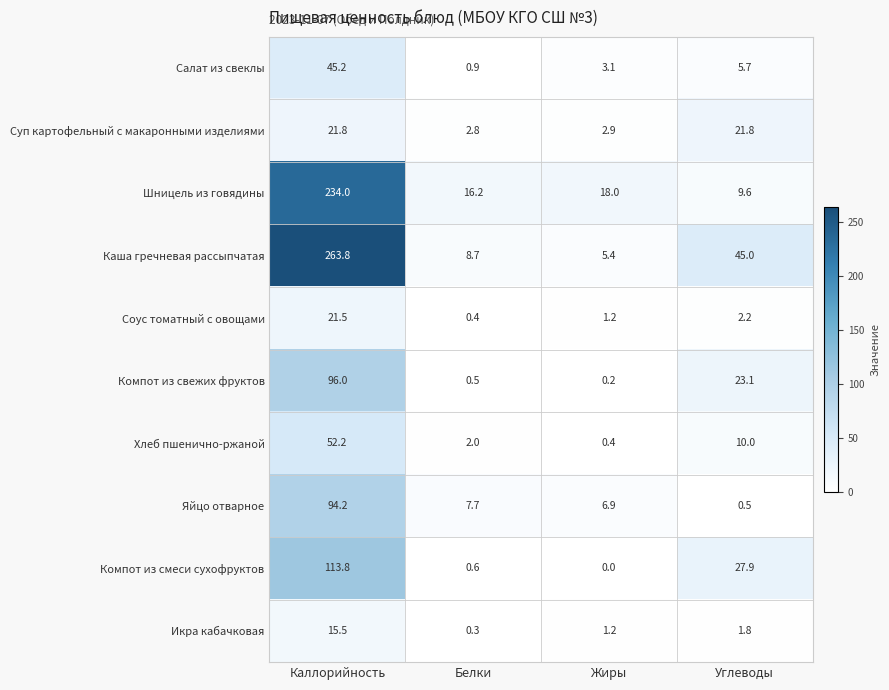

Rank the series by their maximum value, from highest to lowest.

Каша гречневая рассыпчатая, Шницель из говядины, Компот из смеси сухофруктов, Компот из свежих фруктов, Яйцо отварное, Хлеб пшенично-ржаной, Салат из свеклы, Суп картофельный с макаронными изделиями, Соус томатный с овощами, Икра кабачковая